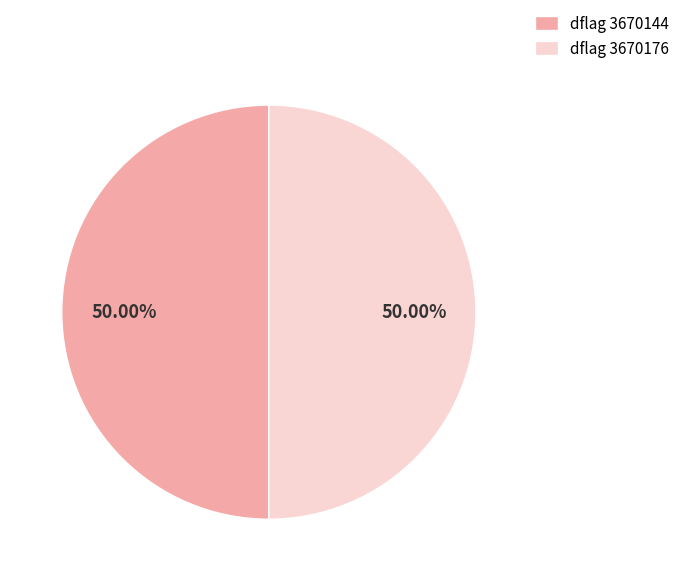

What is the ratio of the value at dflag 3670176 to the value at dflag 3670144?

1.0